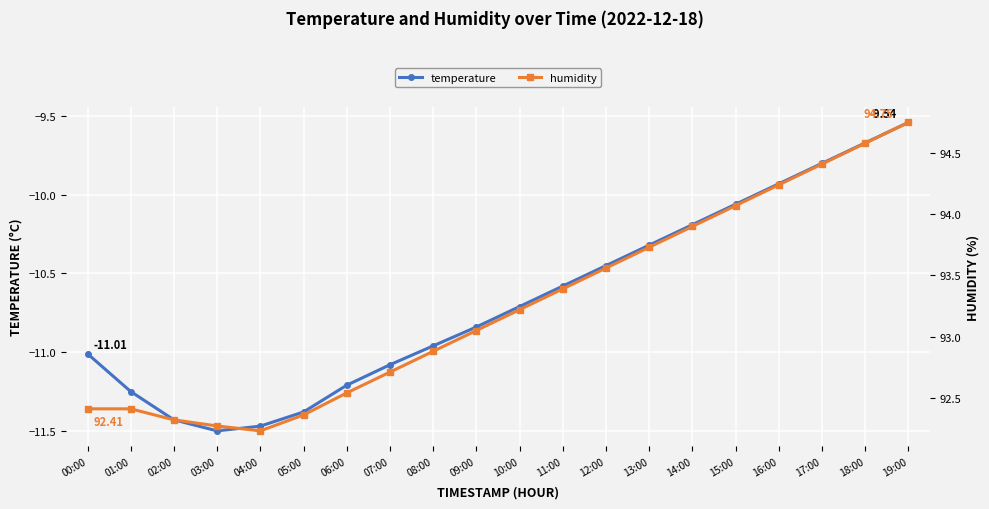

What position from the left is 08:00?

9